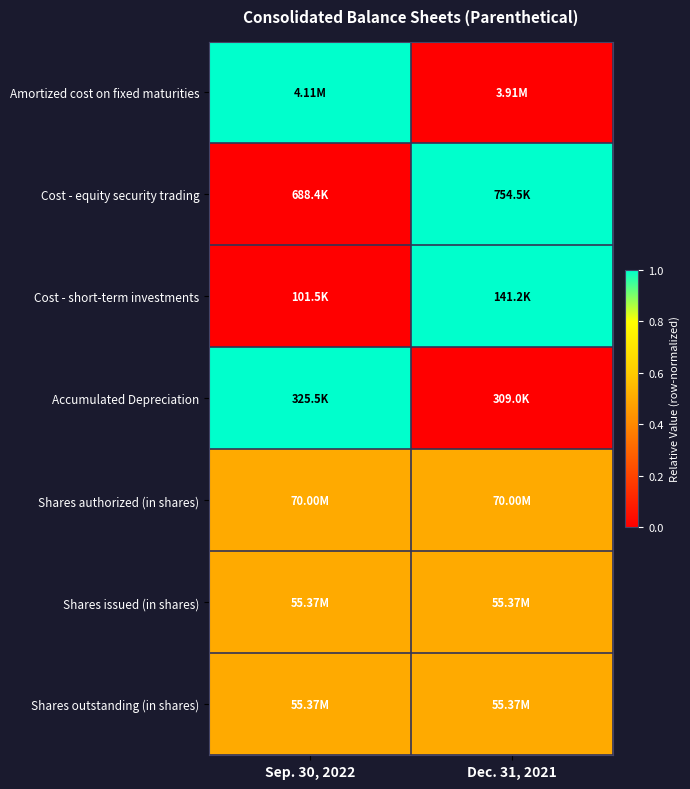

Reading left to right, extract all data points from this chart.

Amortized cost on fixed maturities: Sep. 30, 2022=1.0	Dec. 31, 2021=0.0
Cost - equity security trading: Sep. 30, 2022=0.0	Dec. 31, 2021=1.0
Cost - short-term investments: Sep. 30, 2022=0.0	Dec. 31, 2021=1.0
Accumulated Depreciation: Sep. 30, 2022=1.0	Dec. 31, 2021=0.0
Shares authorized (in shares): Sep. 30, 2022=0.5	Dec. 31, 2021=0.5
Shares issued (in shares): Sep. 30, 2022=0.5	Dec. 31, 2021=0.5
Shares outstanding (in shares): Sep. 30, 2022=0.5	Dec. 31, 2021=0.5